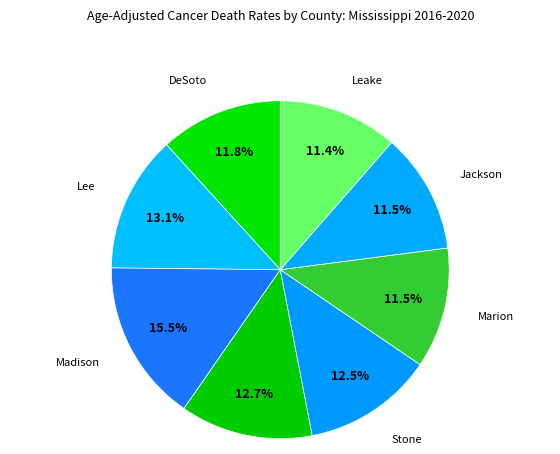

What percentage do Lee and Marion together represent?

24.6%